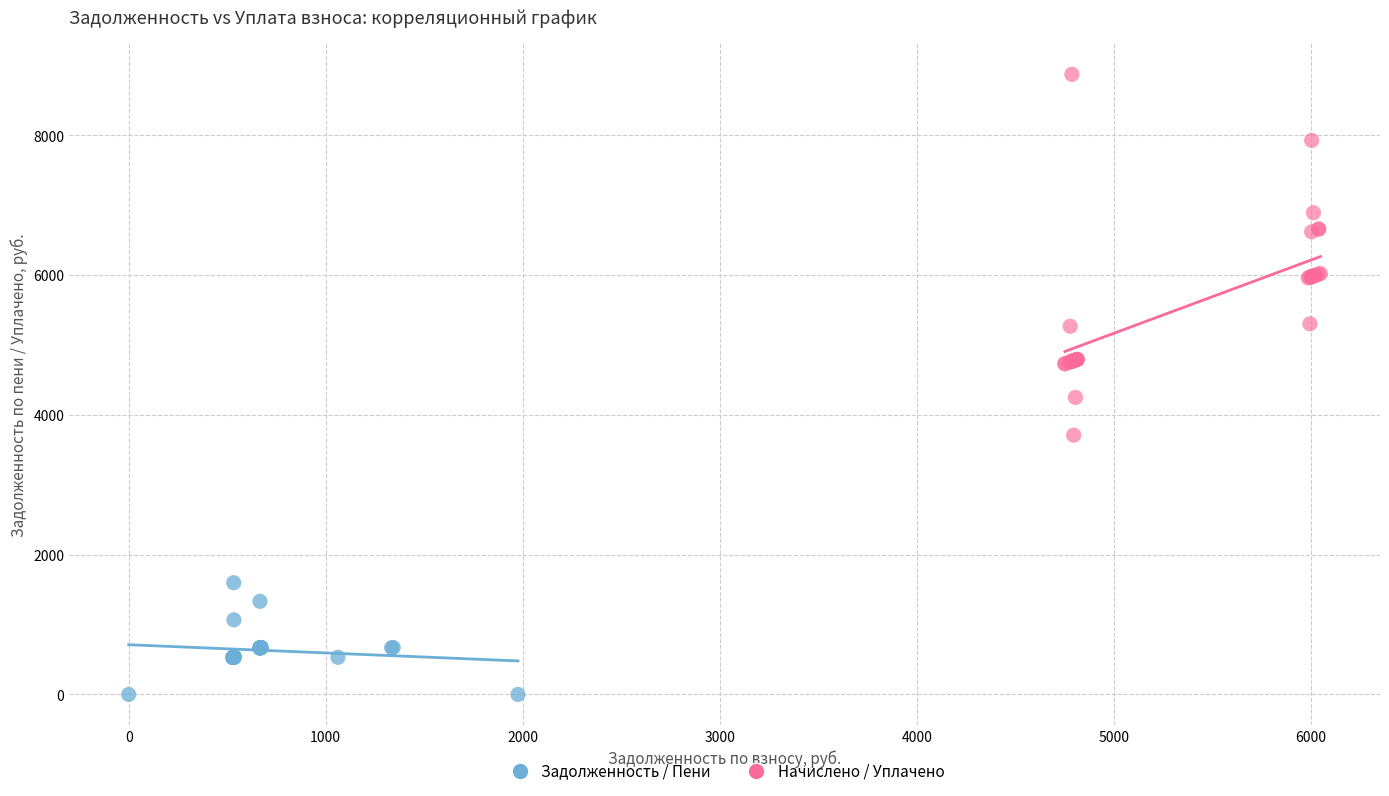

Which series has the largest Y range (max minus min)?

Начислено / Уплачено